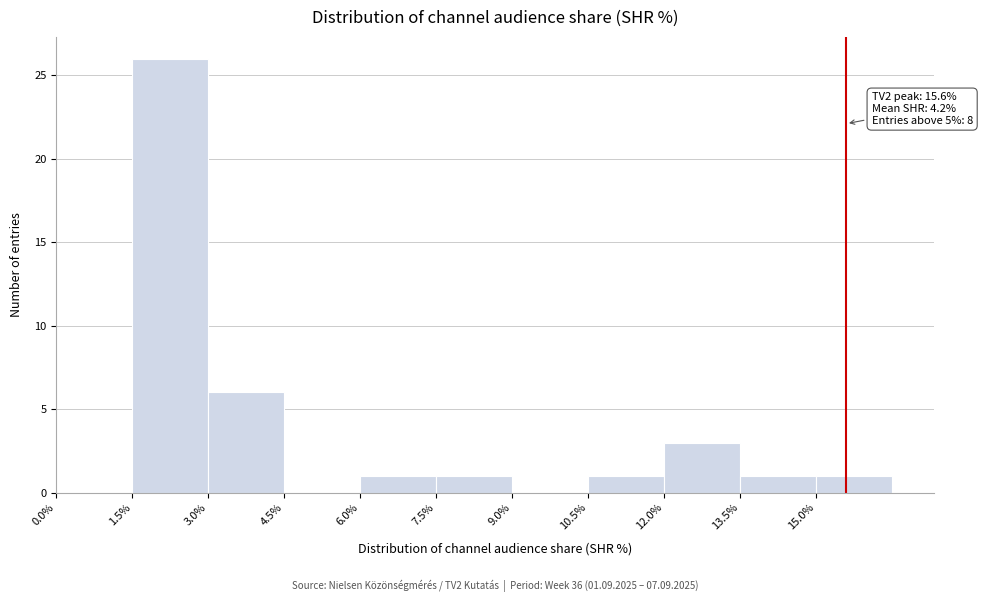

Which range on the x-axis has the tallest bar?

1.5 to 3.0